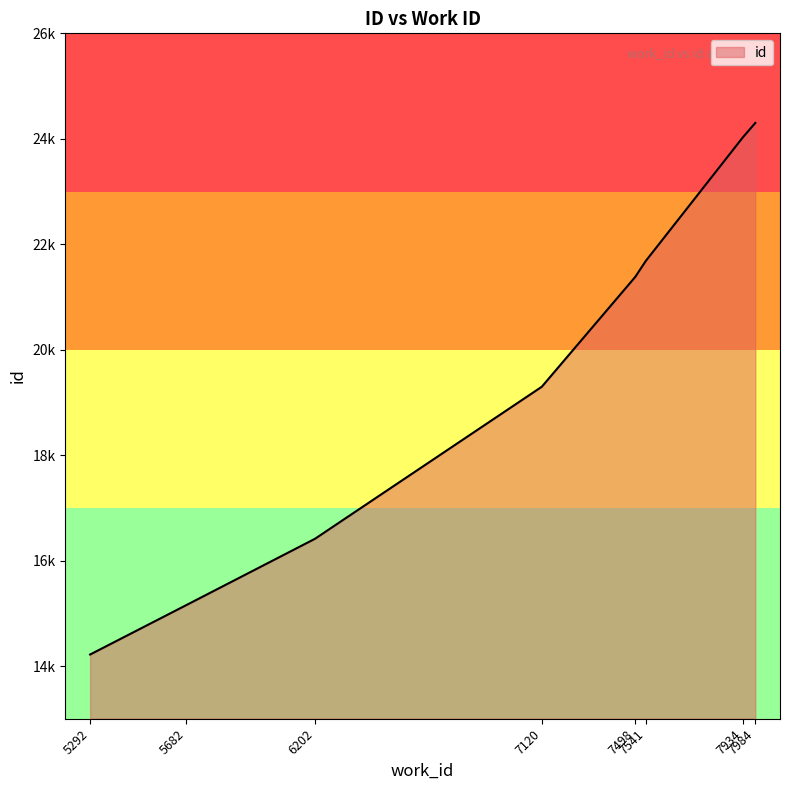

What is the sum of the values at 5682 and 7120?

34454